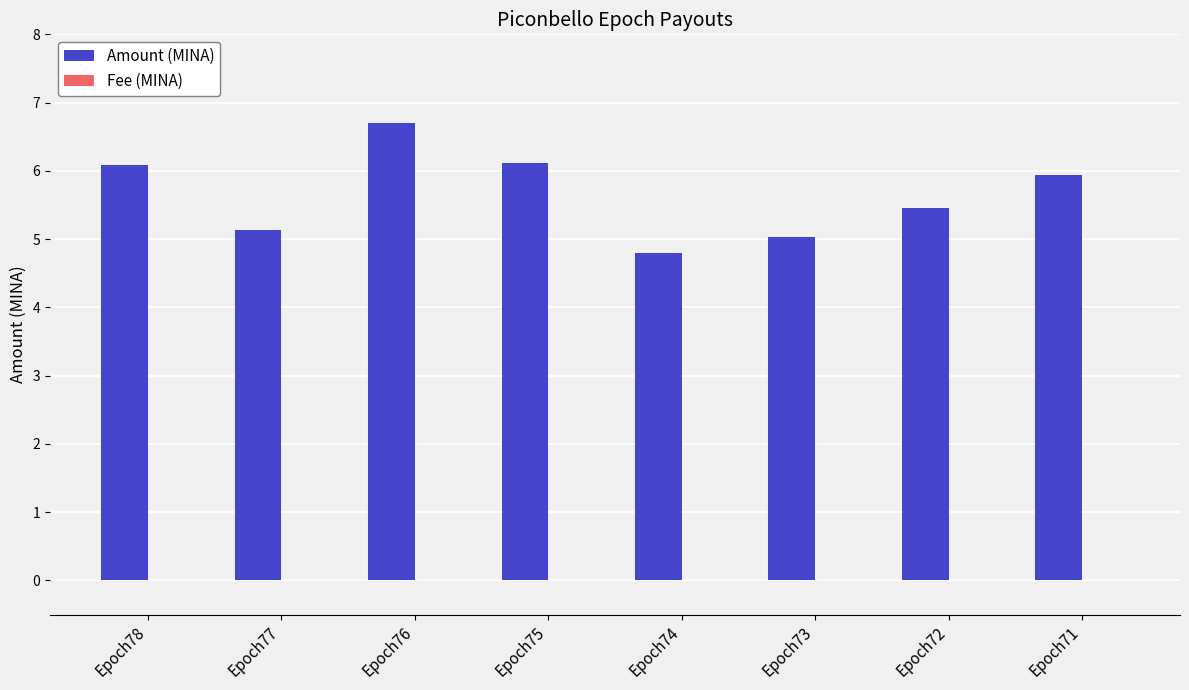

Which series has the largest range (max minus min)?

Amount (MINA)